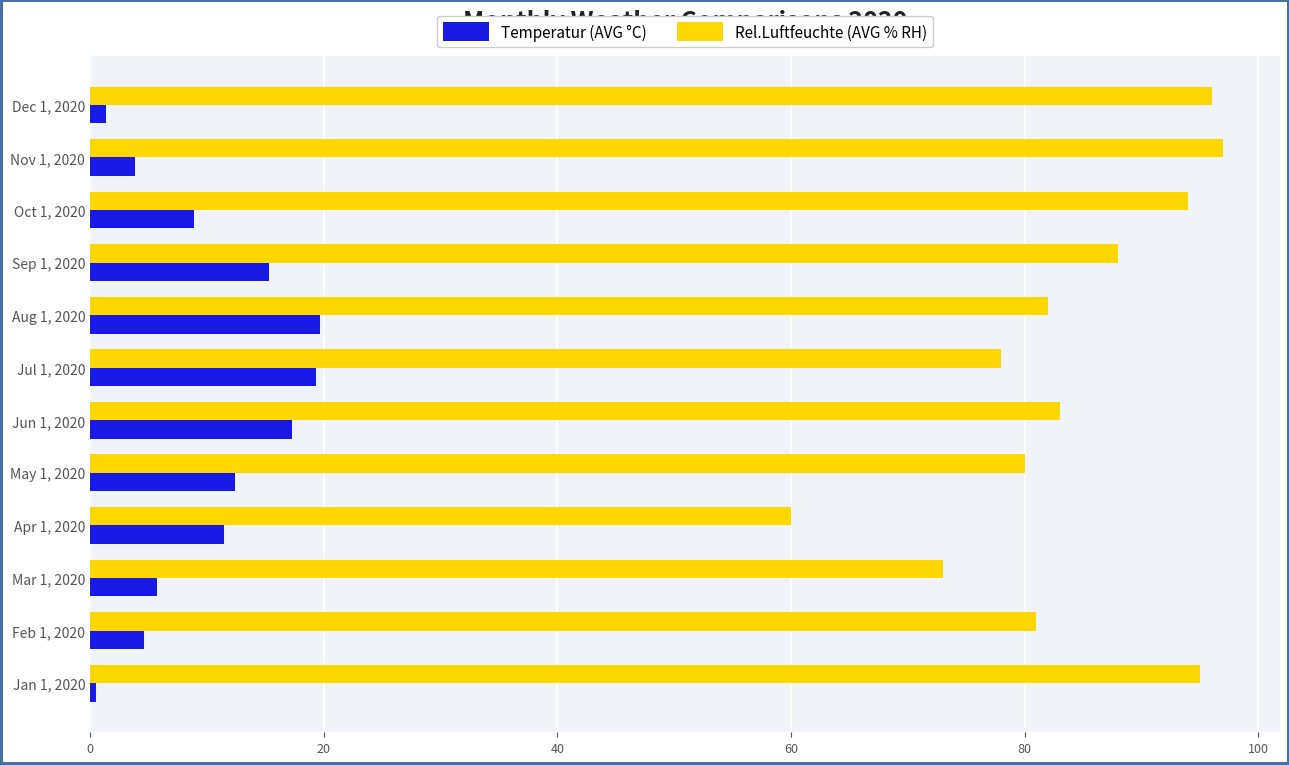

Which series has the largest total across all categories?

Rel.Luftfeuchte (AVG % RH)